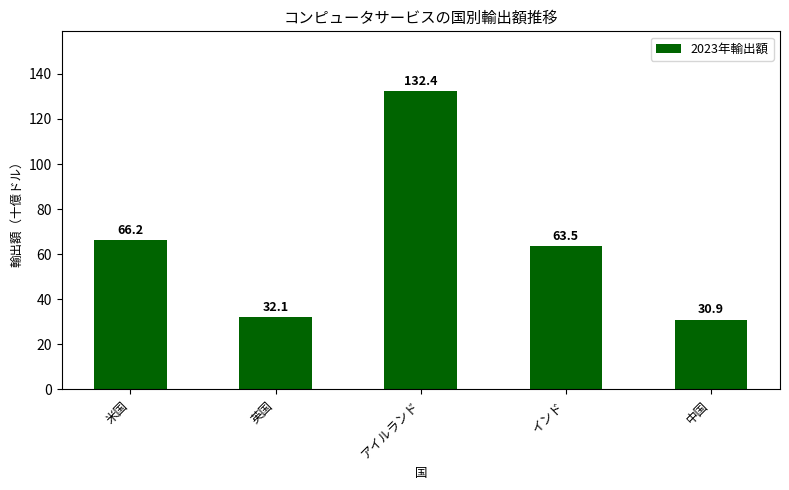

Rank the categories by value from lowest to highest.

中国, 英国, インド, 米国, アイルランド